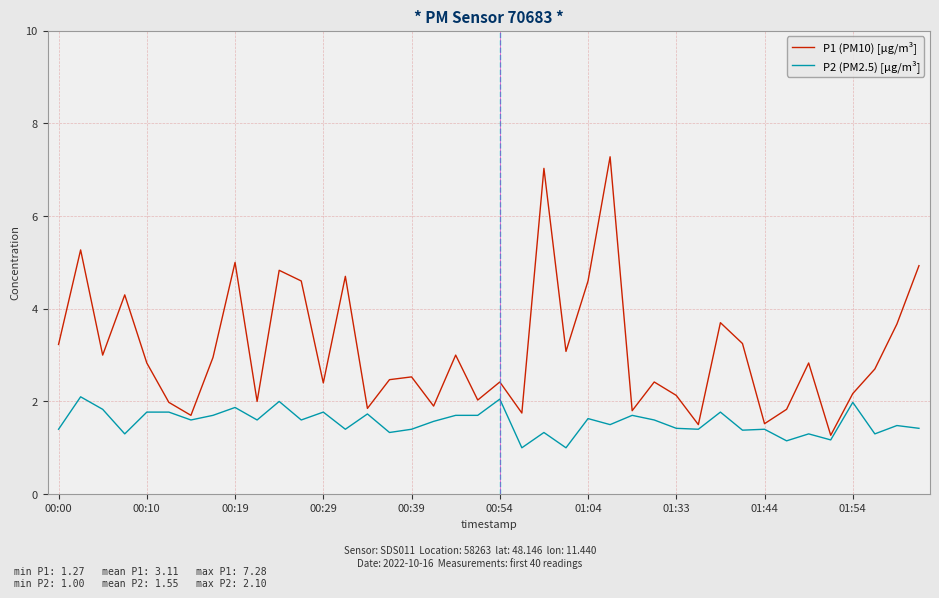

What is the highest value of the P2 (PM2.5) [µg/m³] series?

2.1